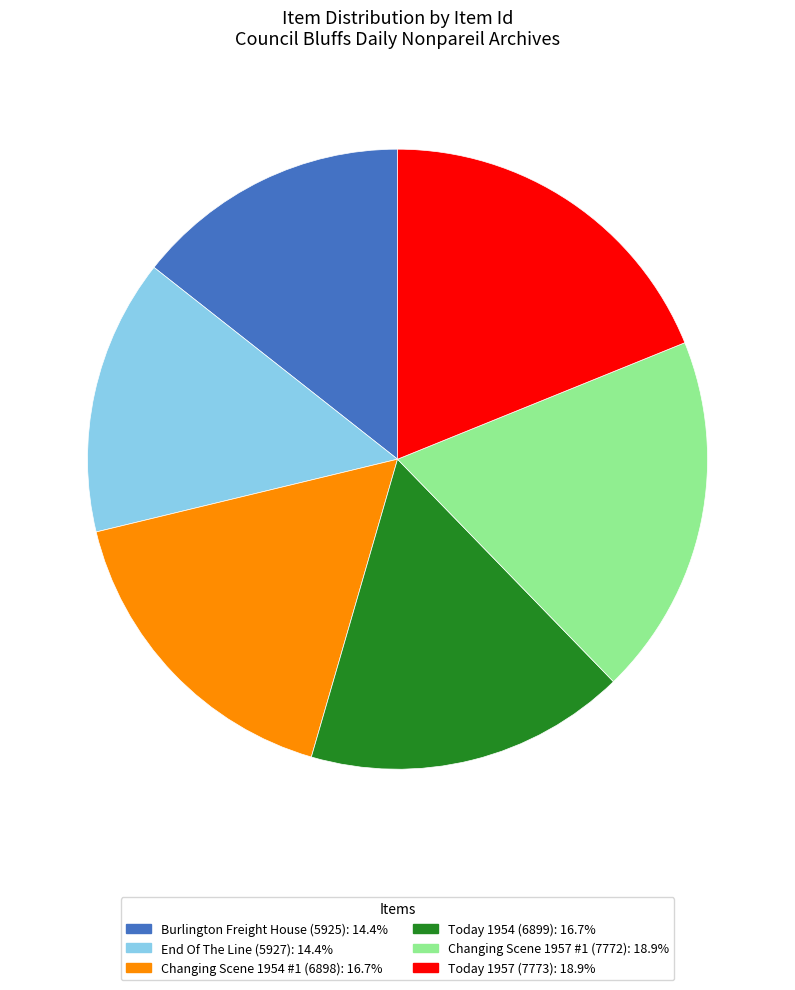

Which has a higher value, Burlington Freight House (5925) or Today 1957 (7773)?

Today 1957 (7773)